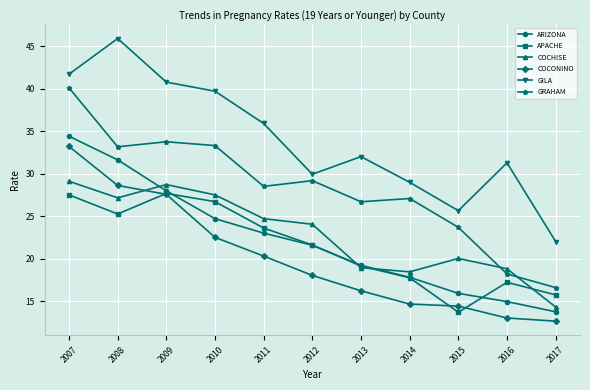

Is the value of GILA at 2008 greater than the value of COCONINO at 2009?

Yes